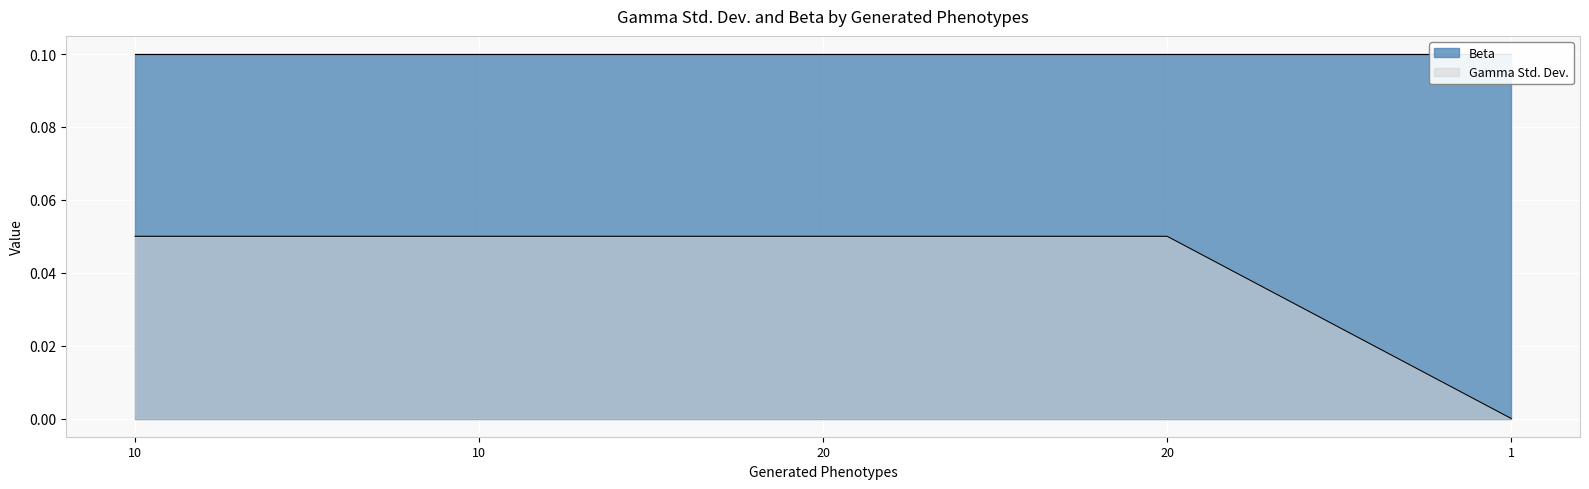

How many data points does each series have?

5